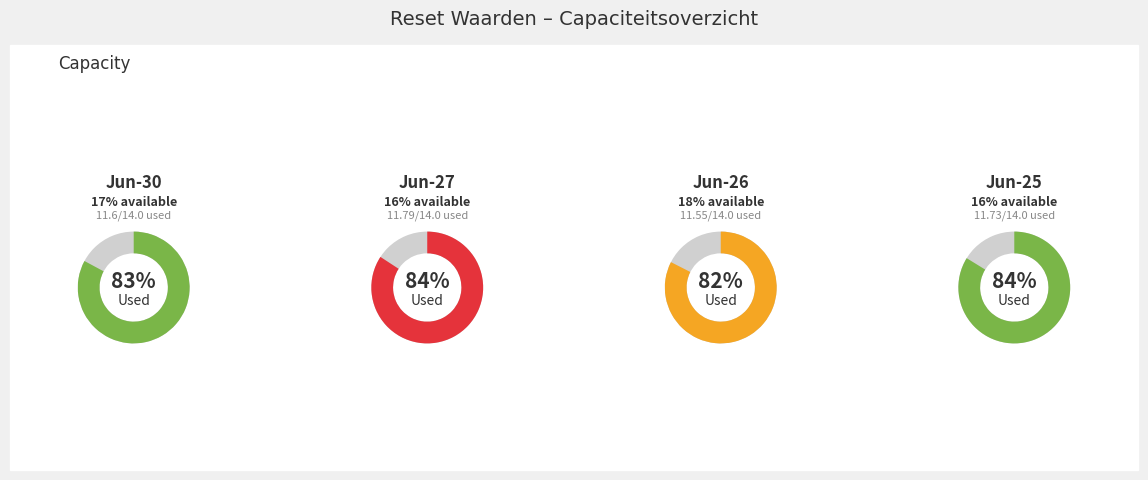

Does any single category account for the majority?

No